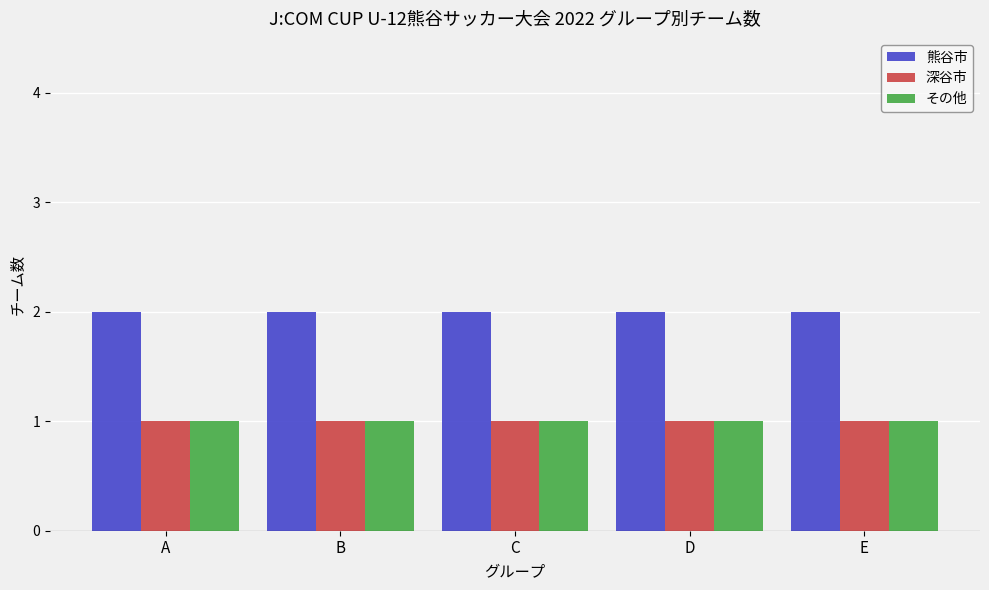

Does the chart contain stacked bars?

No